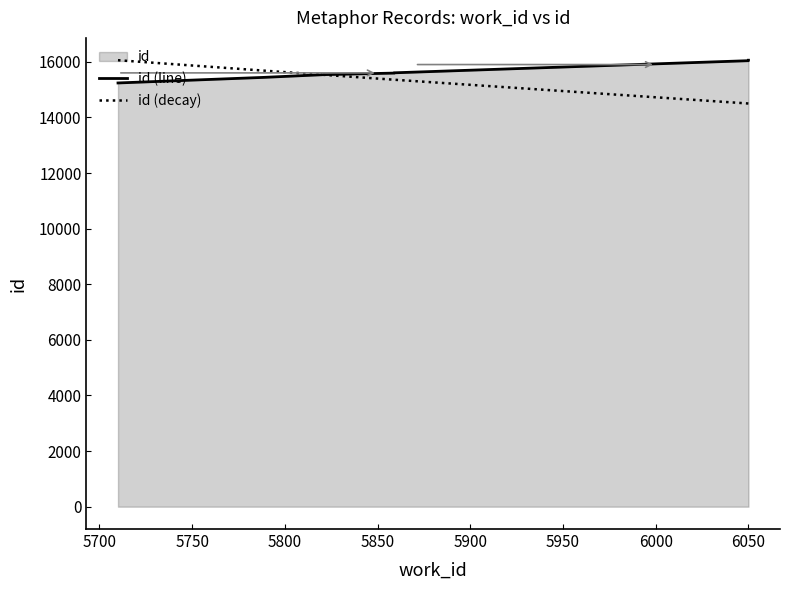

What is the difference between the id (line) values at 6100 and 5750?

522.0